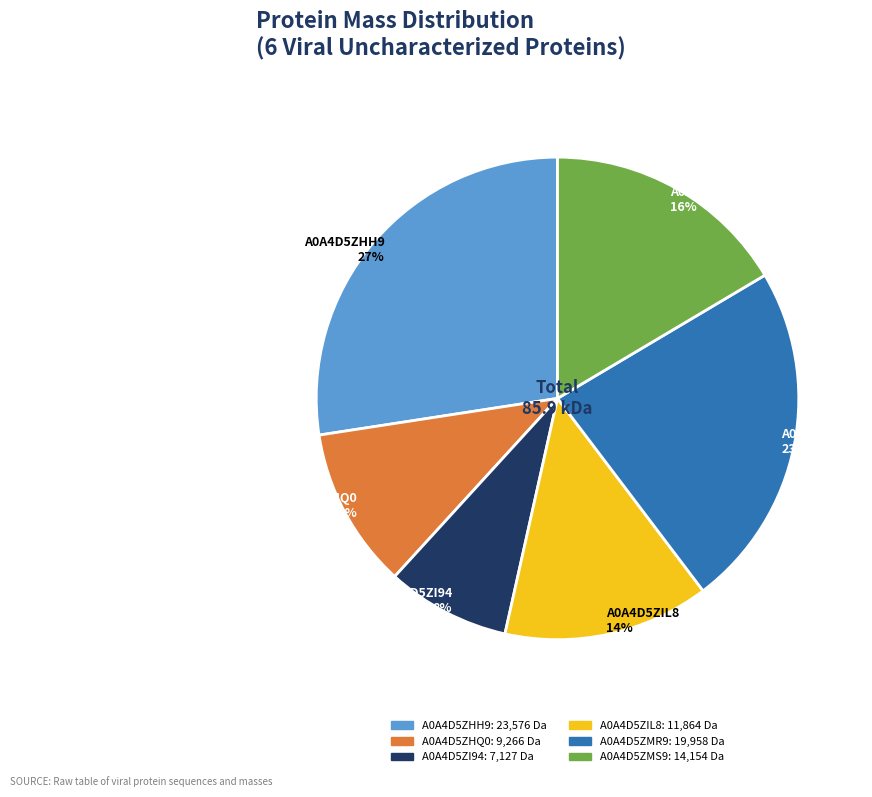

How many slices are in this pie chart?

6